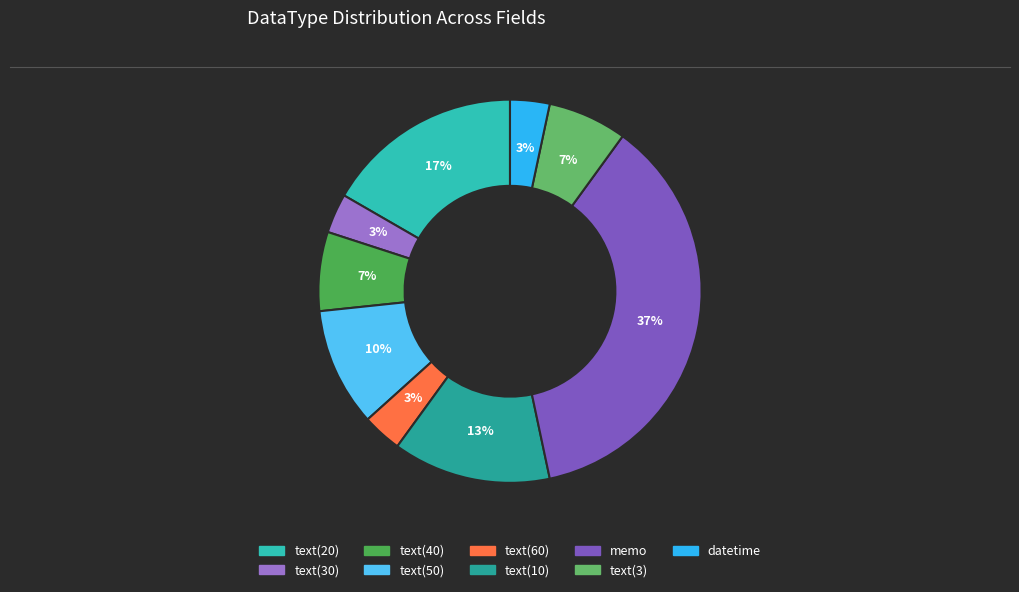

What percentage is the text(40) slice, to the nearest percent?

7%